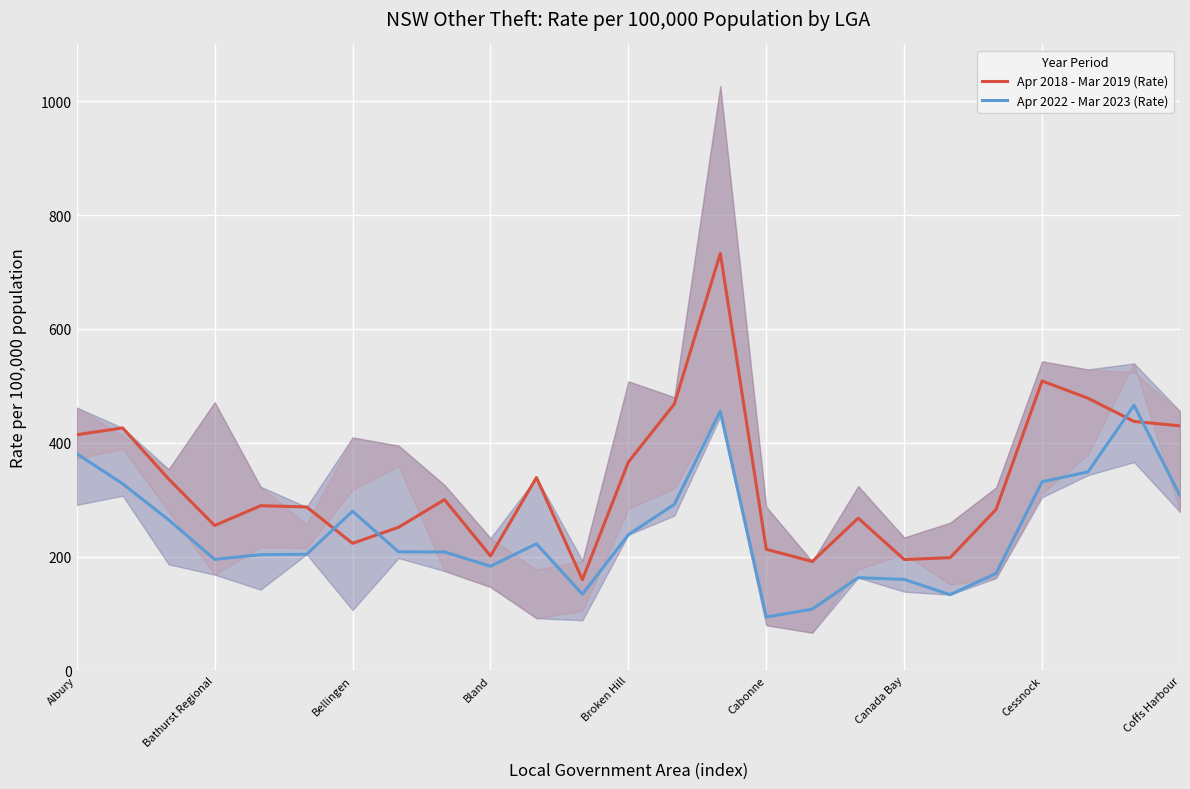

Which category has the lowest value in the Apr 2022 - Mar 2023 (Rate) series?

Cabonne